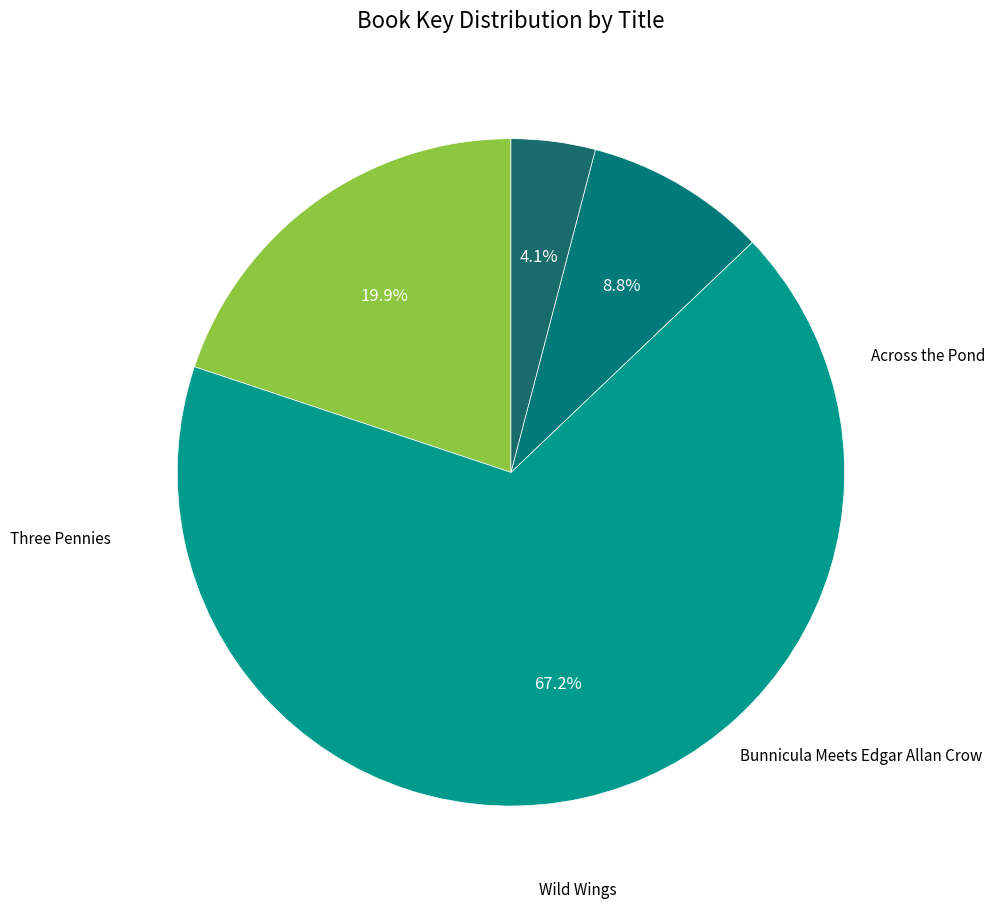

Count the number of slices in the pie.

4